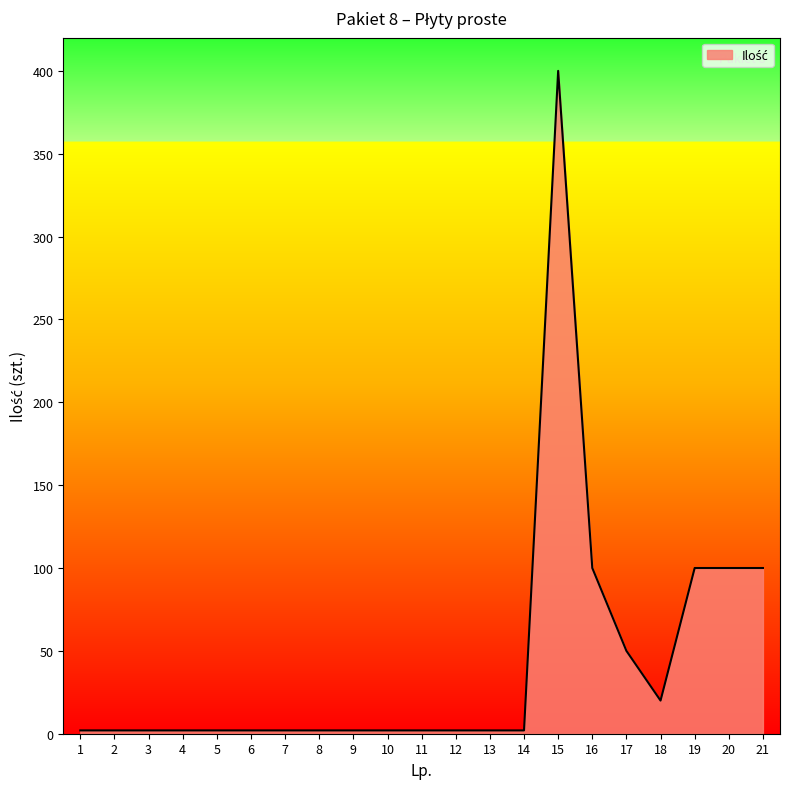

Reading left to right, what are all the values shown in this chart?

2	2	2	2	2	2	2	2	2	2	2	2	2	2	400	100	50	20	100	100	100